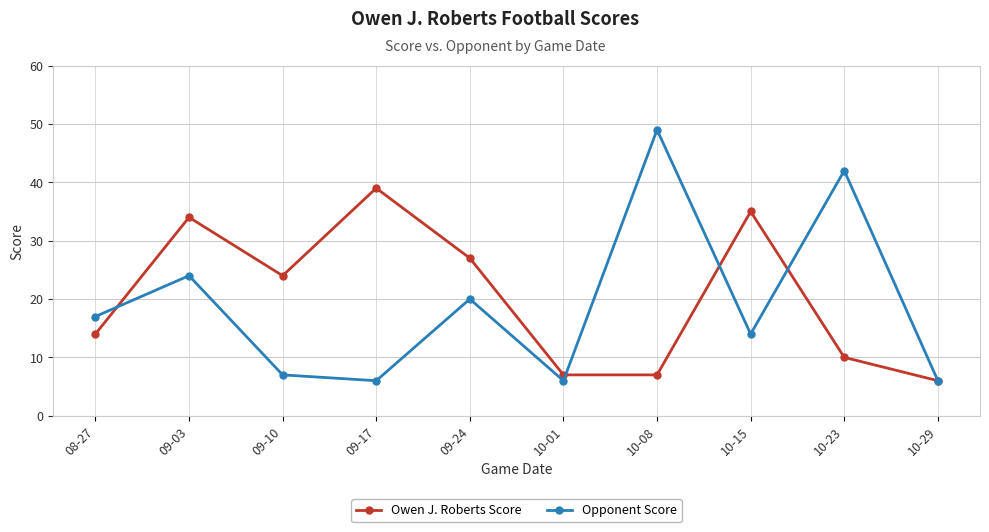

What value does the Opponent Score series have at 10-23, to the nearest 10?

40